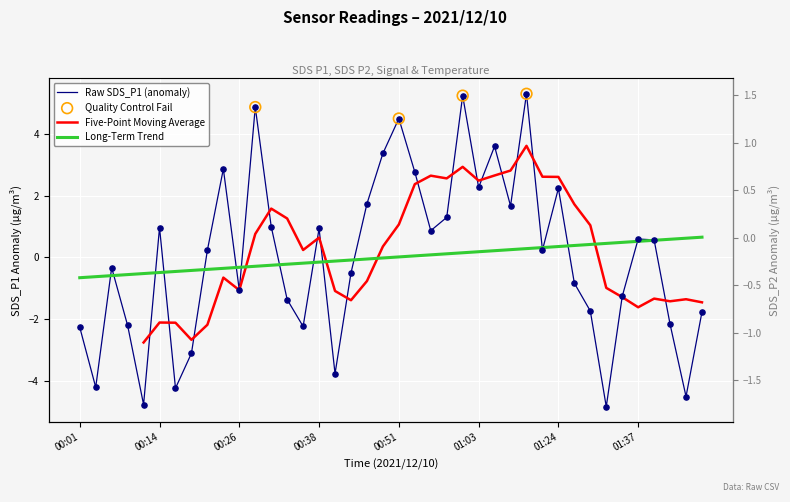

Which series has the largest total across all categories?

SDS_P1